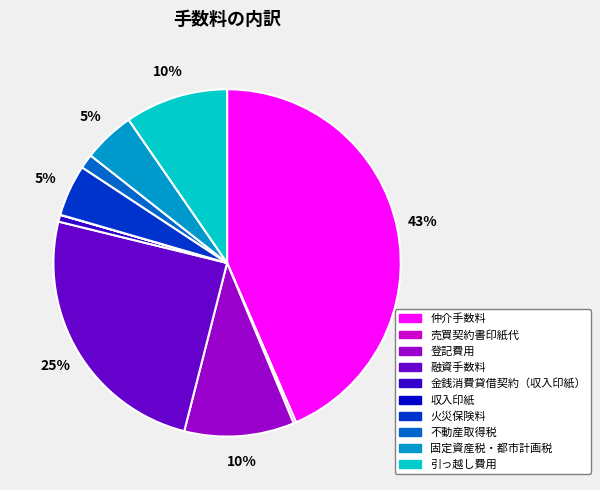

Which category has the biggest portion of the pie?

仲介手数料